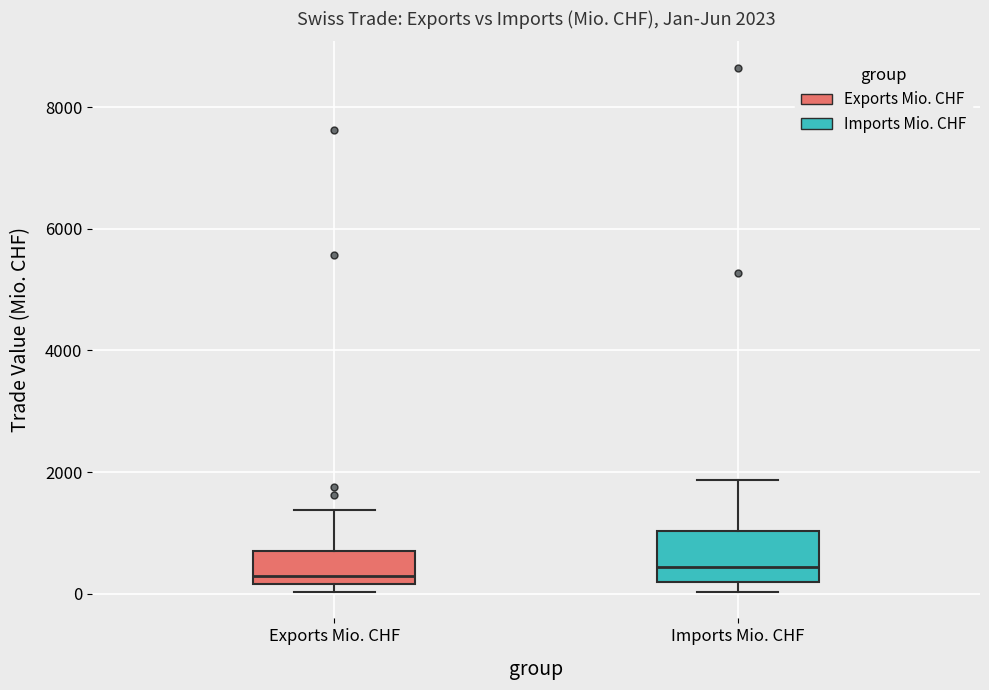

Comparing the boxes themselves (not the whiskers), which one is the tallest?

Imports Mio. CHF